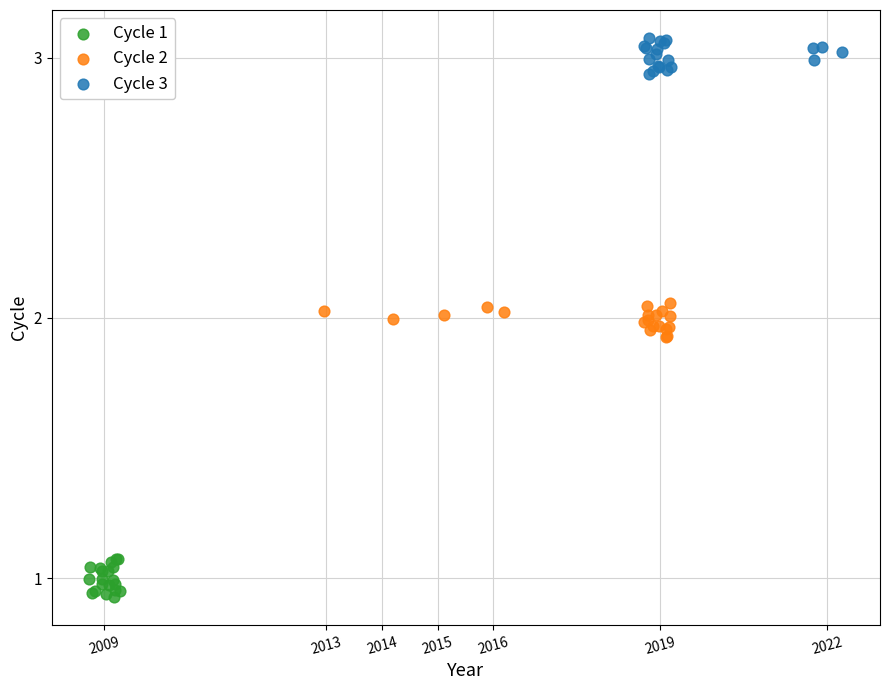

Which series contains the lowest Y value?

Cycle 1